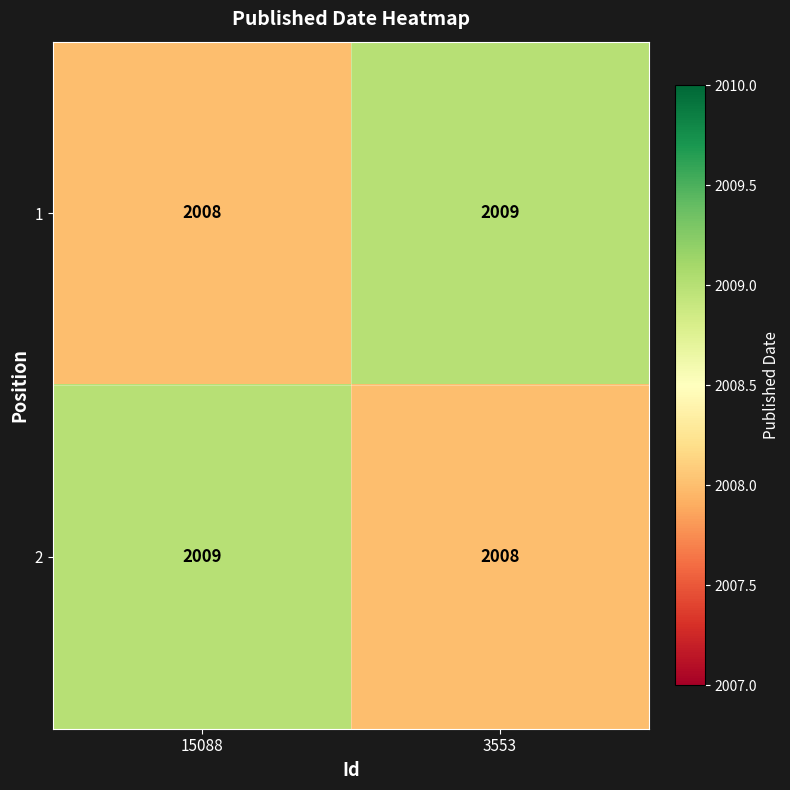

Reading right to left, transcribe all the data shown in this chart.

1: 2009	2008
2: 2008	2009